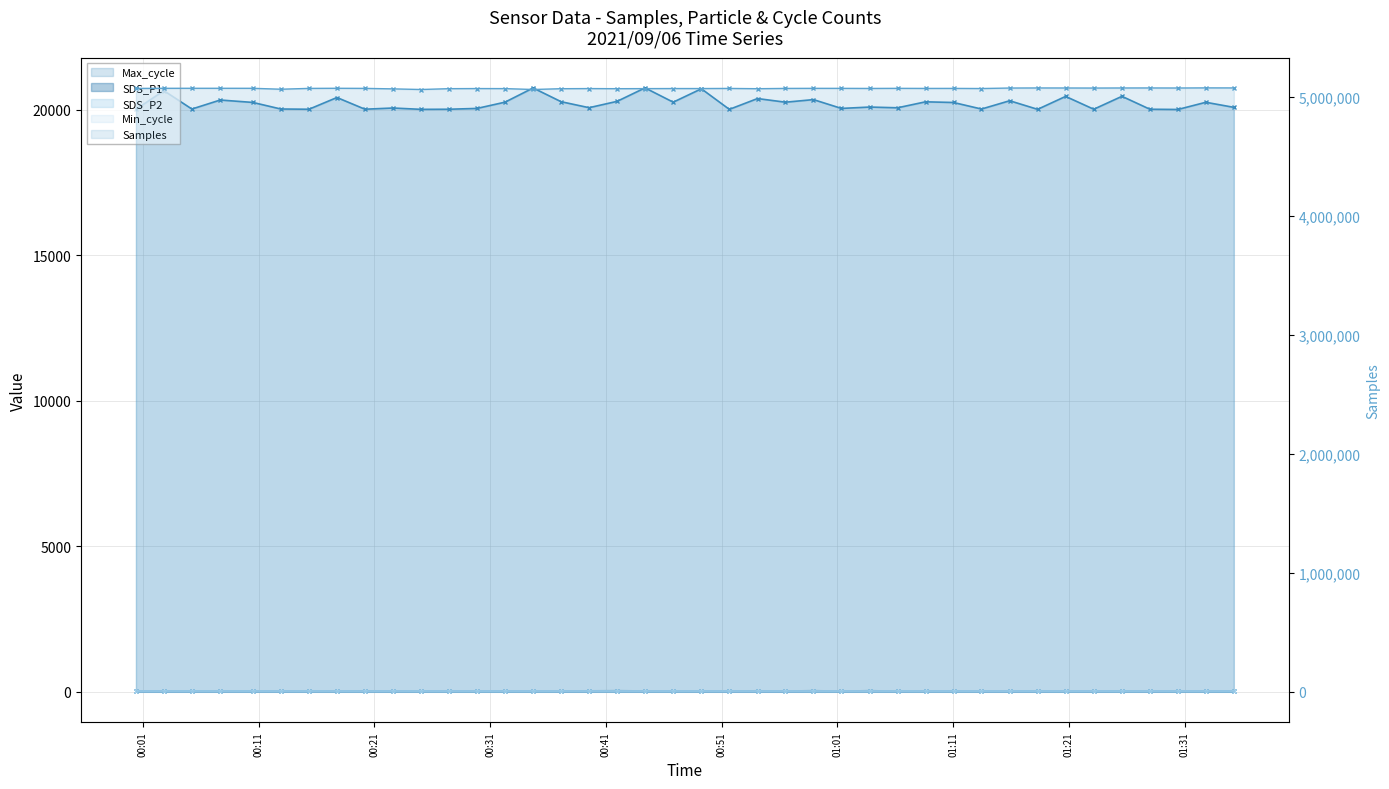

Reading left to right, list all the values displayed in this chart.

Samples: 2021/09/06 00:00:24=5068876.0	2021/09/06 00:02:49=5069932.0	2021/09/06 00:05:14=5070054.0	2021/09/06 00:07:41=5070051.0	2021/09/06 00:10:30=5069913.0	2021/09/06 00:12:55=5062164.0	2021/09/06 00:15:21=5069173.0	2021/09/06 00:17:46=5070079.0	2021/09/06 00:20:11=5069260.0	2021/09/06 00:22:37=5065113.0	2021/09/06 00:25:02=5059845.0	2021/09/06 00:27:27=5066844.0	2021/09/06 00:29:52=5067804.0	2021/09/06 00:32:17=5067369.0	2021/09/06 00:34:43=5059899.0	2021/09/06 00:37:08=5066559.0	2021/09/06 00:39:33=5067659.0	2021/09/06 00:41:58=5066659.0	2021/09/06 00:44:23=5067344.0	2021/09/06 00:46:49=5067929.0	2021/09/06 00:49:15=5067926.0	2021/09/06 00:51:40=5068862.0	2021/09/06 00:54:06=5066571.0	2021/09/06 00:56:31=5068986.0	2021/09/06 00:58:56=5069547.0	2021/09/06 01:01:21=5069458.0	2021/09/06 01:03:47=5068763.0	2021/09/06 01:06:12=5069562.0	2021/09/06 01:08:37=5068932.0	2021/09/06 01:11:02=5069142.0	2021/09/06 01:13:27=5068044.0	2021/09/06 01:15:53=5072167.0	2021/09/06 01:18:18=5072823.0	2021/09/06 01:20:43=5072576.0	2021/09/06 01:23:09=5072032.0	2021/09/06 01:25:35=5072703.0	2021/09/06 01:28:00=5072873.0	2021/09/06 01:30:25=5072394.0	2021/09/06 01:32:50=5073452.0	2021/09/06 01:35:15=5073089.0
SDS_P1: 2021/09/06 00:00:24=27.2	2021/09/06 00:02:49=27.8	2021/09/06 00:05:14=24.9	2021/09/06 00:07:41=27.4	2021/09/06 00:10:30=23.7	2021/09/06 00:12:55=27.9	2021/09/06 00:15:21=24.5	2021/09/06 00:17:46=28.1	2021/09/06 00:20:11=31.2	2021/09/06 00:22:37=29.9	2021/09/06 00:25:02=26.3	2021/09/06 00:27:27=29.1	2021/09/06 00:29:52=29.5	2021/09/06 00:32:17=30.4	2021/09/06 00:34:43=27.2	2021/09/06 00:37:08=30.0	2021/09/06 00:39:33=32.1	2021/09/06 00:41:58=34.8	2021/09/06 00:44:23=30.3	2021/09/06 00:46:49=26.4	2021/09/06 00:49:15=29.5	2021/09/06 00:51:40=29.8	2021/09/06 00:54:06=32.7	2021/09/06 00:56:31=28.7	2021/09/06 00:58:56=35.0	2021/09/06 01:01:21=27.0	2021/09/06 01:03:47=34.9	2021/09/06 01:06:12=26.3	2021/09/06 01:08:37=28.0	2021/09/06 01:11:02=29.4	2021/09/06 01:13:27=28.8	2021/09/06 01:15:53=30.2	2021/09/06 01:18:18=31.1	2021/09/06 01:20:43=29.3	2021/09/06 01:23:09=30.4	2021/09/06 01:25:35=31.0	2021/09/06 01:28:00=30.2	2021/09/06 01:30:25=29.2	2021/09/06 01:32:50=27.1	2021/09/06 01:35:15=28.2
SDS_P2: 2021/09/06 00:00:24=14.8	2021/09/06 00:02:49=16.2	2021/09/06 00:05:14=15.1	2021/09/06 00:07:41=16.0	2021/09/06 00:10:30=14.5	2021/09/06 00:12:55=14.8	2021/09/06 00:15:21=15.5	2021/09/06 00:17:46=15.5	2021/09/06 00:20:11=15.4	2021/09/06 00:22:37=17.3	2021/09/06 00:25:02=15.8	2021/09/06 00:27:27=16.1	2021/09/06 00:29:52=16.2	2021/09/06 00:32:17=16.3	2021/09/06 00:34:43=15.5	2021/09/06 00:37:08=16.6	2021/09/06 00:39:33=17.1	2021/09/06 00:41:58=16.5	2021/09/06 00:44:23=16.4	2021/09/06 00:46:49=15.6	2021/09/06 00:49:15=17.3	2021/09/06 00:51:40=16.3	2021/09/06 00:54:06=16.4	2021/09/06 00:56:31=16.3	2021/09/06 00:58:56=16.4	2021/09/06 01:01:21=16.1	2021/09/06 01:03:47=15.8	2021/09/06 01:06:12=16.8	2021/09/06 01:08:37=15.6	2021/09/06 01:11:02=15.1	2021/09/06 01:13:27=16.5	2021/09/06 01:15:53=16.3	2021/09/06 01:18:18=16.5	2021/09/06 01:20:43=15.8	2021/09/06 01:23:09=17.0	2021/09/06 01:25:35=15.8	2021/09/06 01:28:00=16.7	2021/09/06 01:30:25=16.0	2021/09/06 01:32:50=15.9	2021/09/06 01:35:15=16.2
Max_cycle: 2021/09/06 00:00:24=20020.0	2021/09/06 00:02:49=20661.0	2021/09/06 00:05:14=20031.0	2021/09/06 00:07:41=20341.0	2021/09/06 00:10:30=20258.0	2021/09/06 00:12:55=20032.0	2021/09/06 00:15:21=20024.0	2021/09/06 00:17:46=20427.0	2021/09/06 00:20:11=20025.0	2021/09/06 00:22:37=20066.0	2021/09/06 00:25:02=20020.0	2021/09/06 00:27:27=20024.0	2021/09/06 00:29:52=20052.0	2021/09/06 00:32:17=20267.0	2021/09/06 00:34:43=20755.0	2021/09/06 00:37:08=20283.0	2021/09/06 00:39:33=20077.0	2021/09/06 00:41:58=20295.0	2021/09/06 00:44:23=20758.0	2021/09/06 00:46:49=20267.0	2021/09/06 00:49:15=20727.0	2021/09/06 00:51:40=20020.0	2021/09/06 00:54:06=20391.0	2021/09/06 00:56:31=20266.0	2021/09/06 00:58:56=20355.0	2021/09/06 01:01:21=20052.0	2021/09/06 01:03:47=20099.0	2021/09/06 01:06:12=20074.0	2021/09/06 01:08:37=20279.0	2021/09/06 01:11:02=20256.0	2021/09/06 01:13:27=20031.0	2021/09/06 01:15:53=20316.0	2021/09/06 01:18:18=20021.0	2021/09/06 01:20:43=20465.0	2021/09/06 01:23:09=20024.0	2021/09/06 01:25:35=20468.0	2021/09/06 01:28:00=20024.0	2021/09/06 01:30:25=20016.0	2021/09/06 01:32:50=20263.0	2021/09/06 01:35:15=20089.0